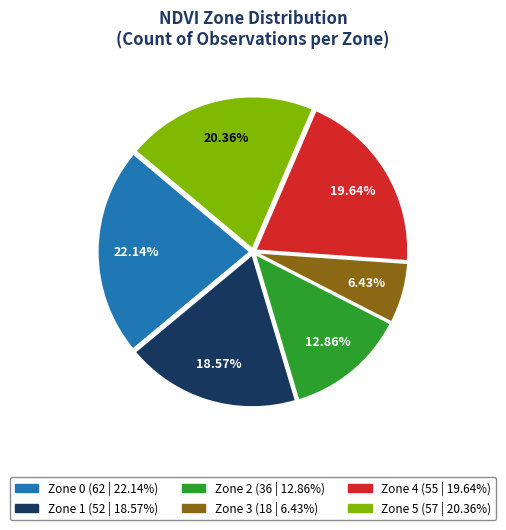

To the nearest percent, what portion does Zone 3 represent?

6%